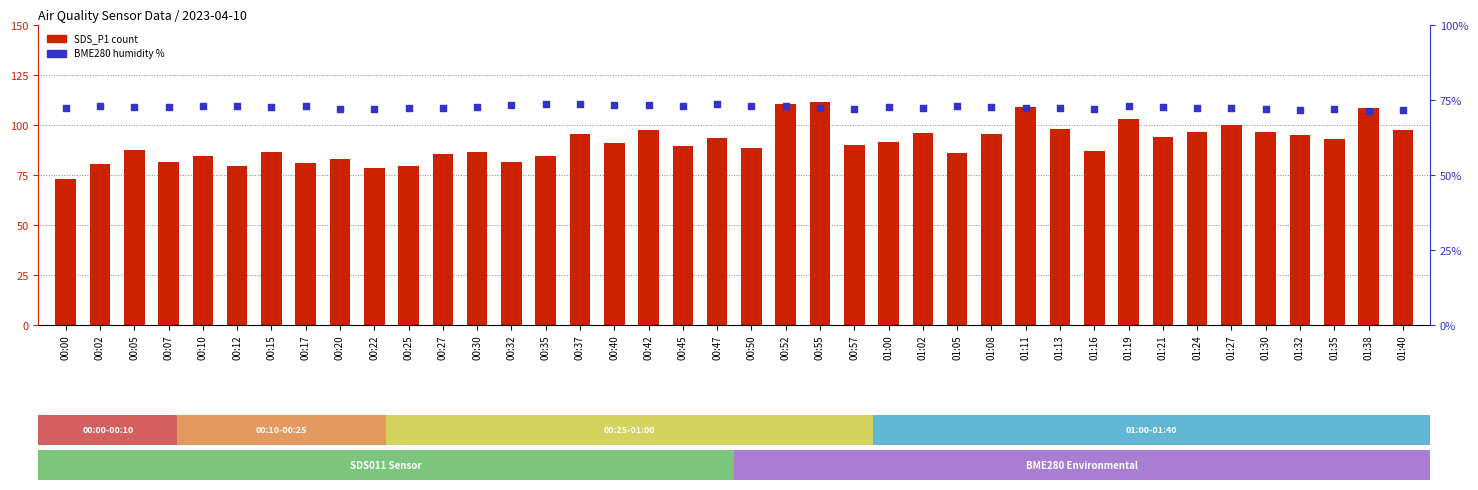

Which series has the widest spread of Y values?

SDS_P1 (PM1)